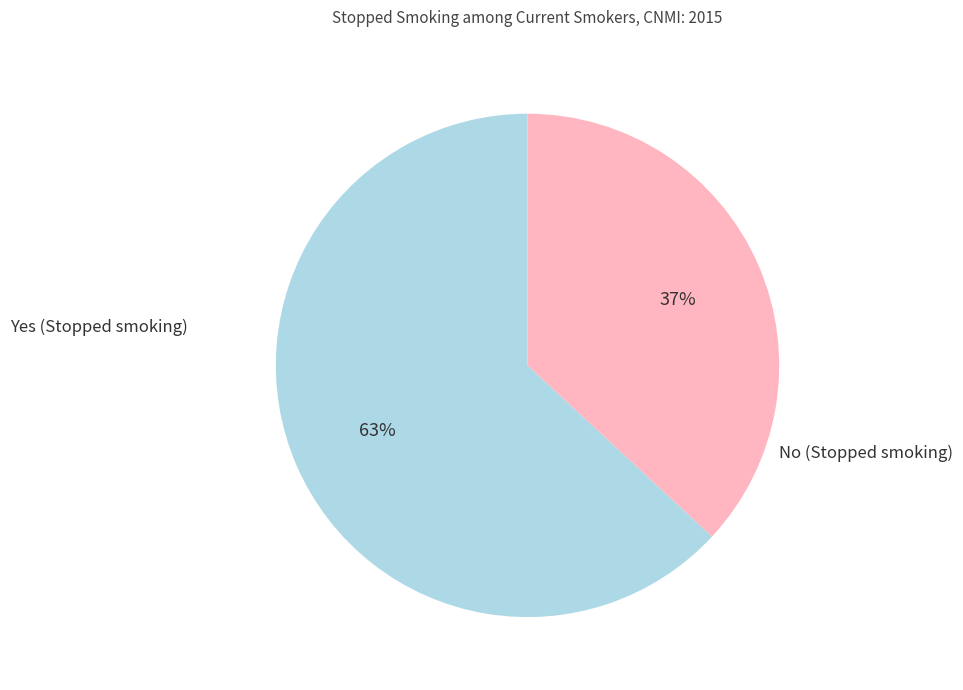

How many slices are in this pie chart?

2